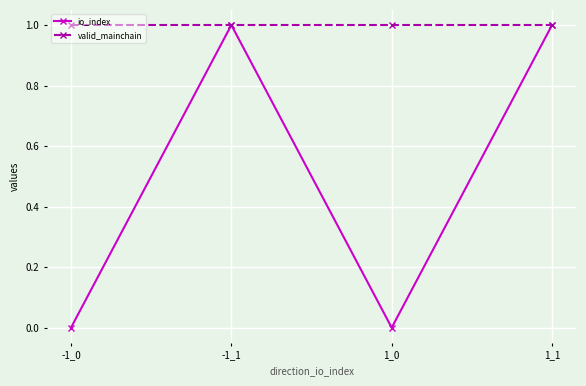

Which series has the largest total across all categories?

valid_mainchain